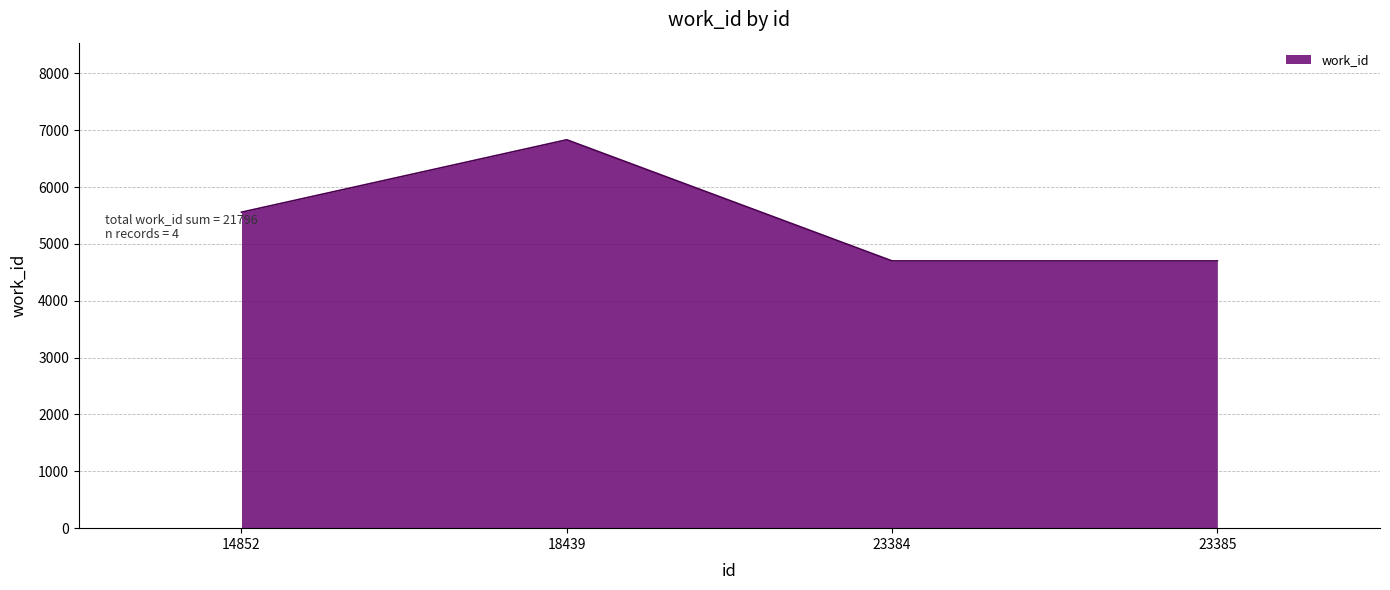

True or false: there are more than 2 points higher than both neighbors.

False